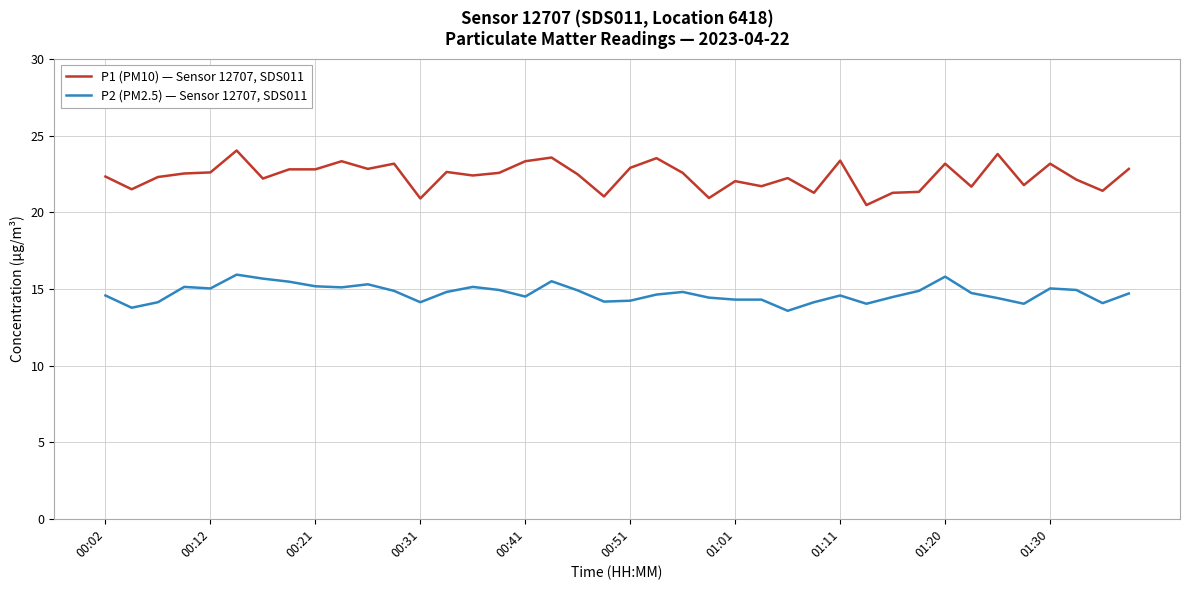

Count the number of data series in this chart.

2